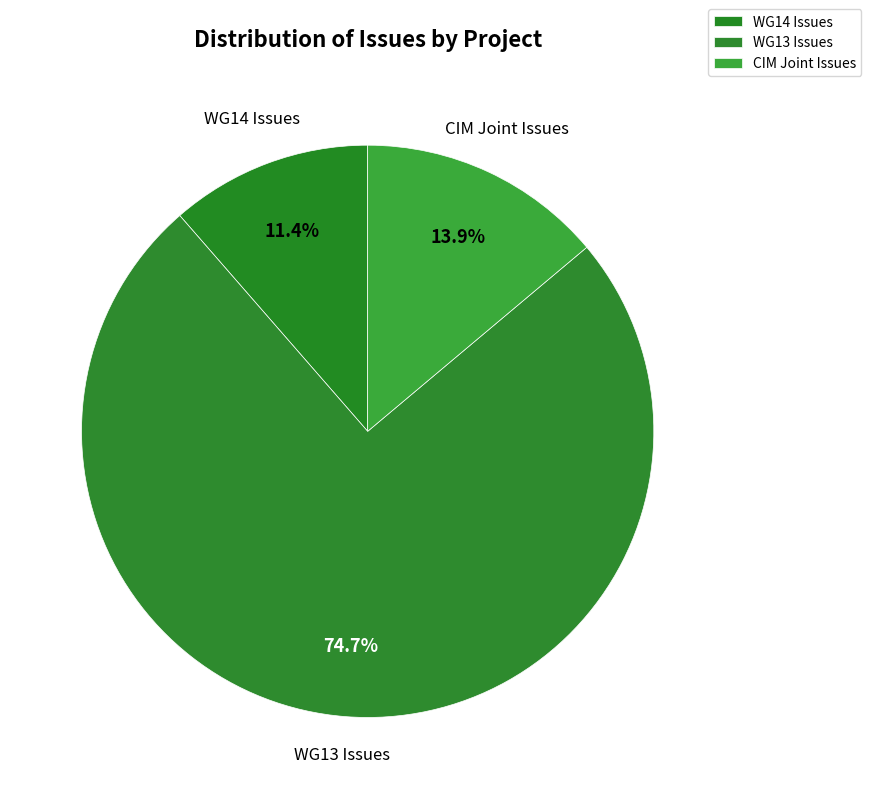

Rank the categories by value from highest to lowest.

WG13 Issues, CIM Joint Issues, WG14 Issues